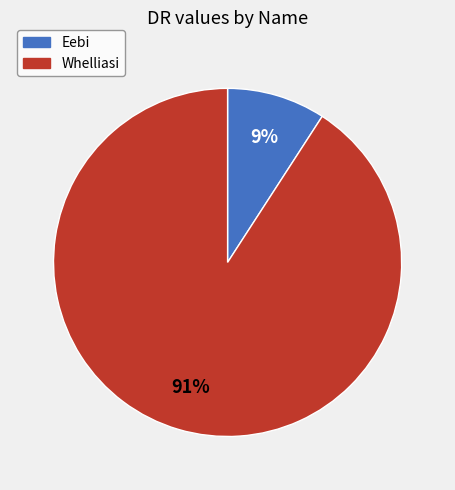

To the nearest percent, what is the average slice percentage?

50%